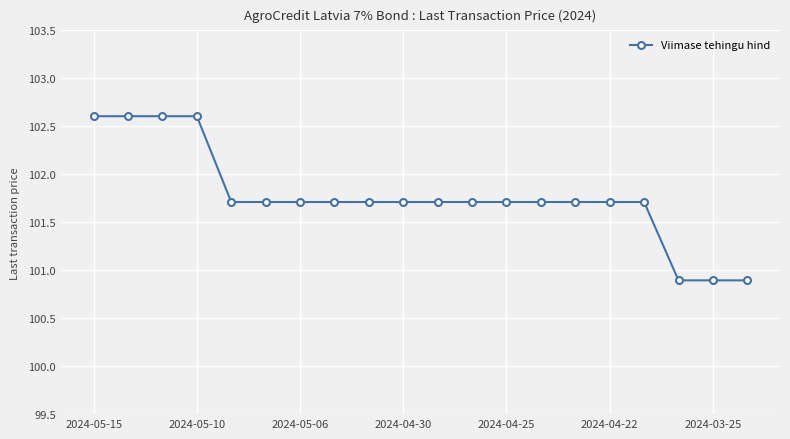

What is the value of the 19th point from the left?

100.9